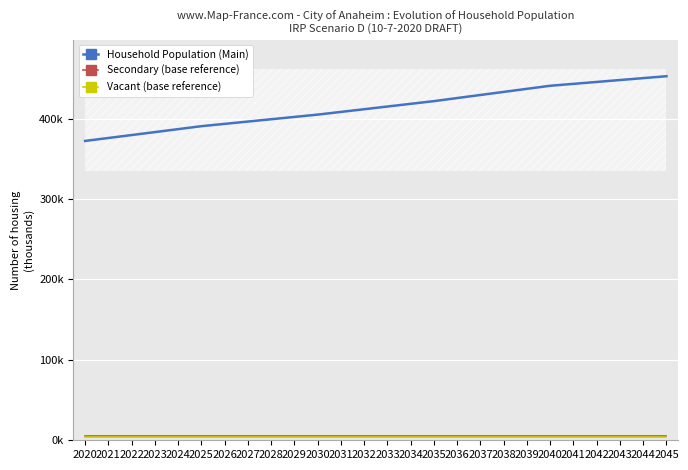

True or false: Secondary (base reference) and Vacant (base reference) intersect in this chart.

False